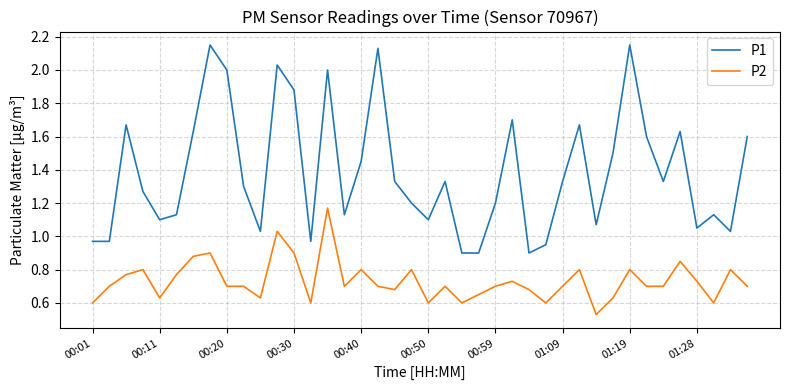

True or false: P1 and P2 cross at least once.

False